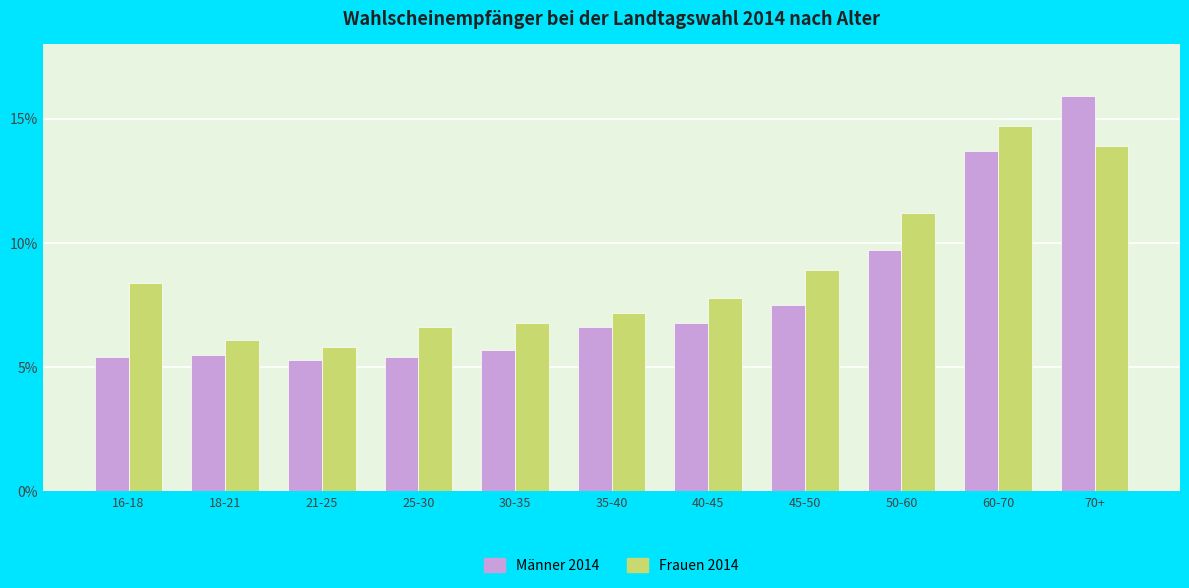

Count the number of categories in the chart.

11